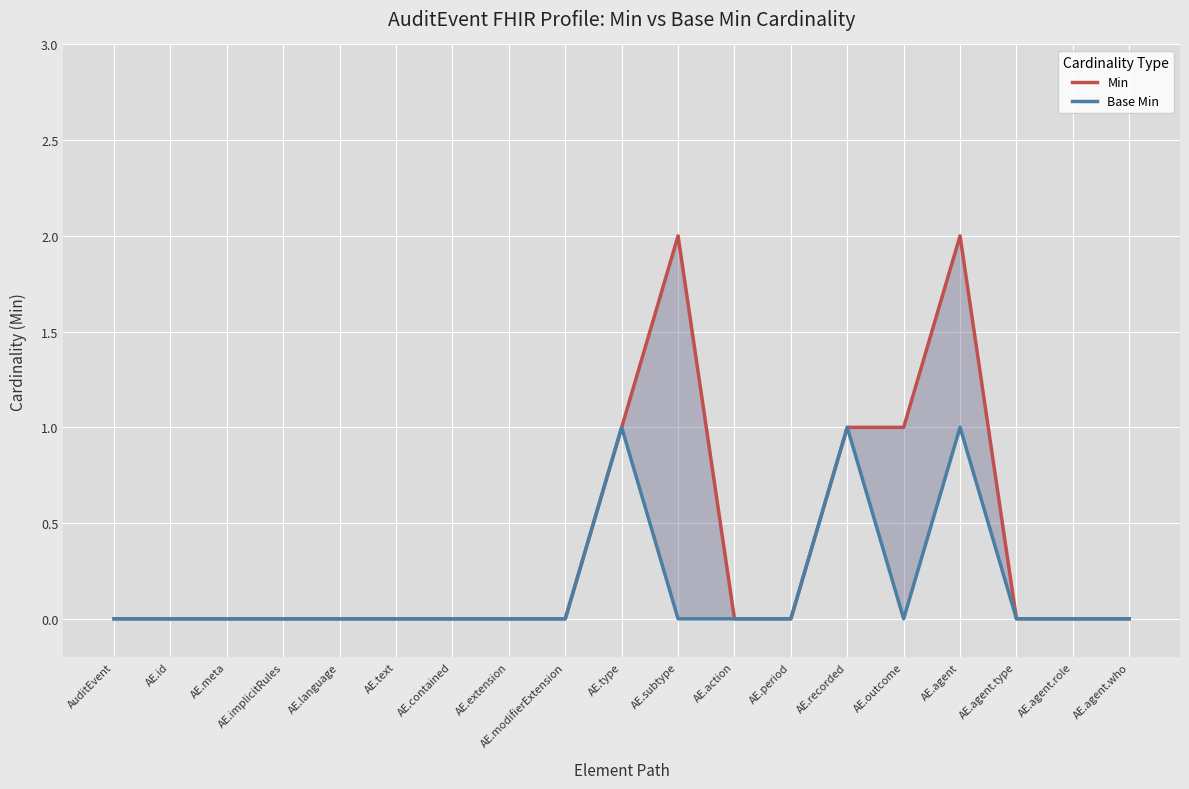

True or false: Base Min and Min intersect in this chart.

False